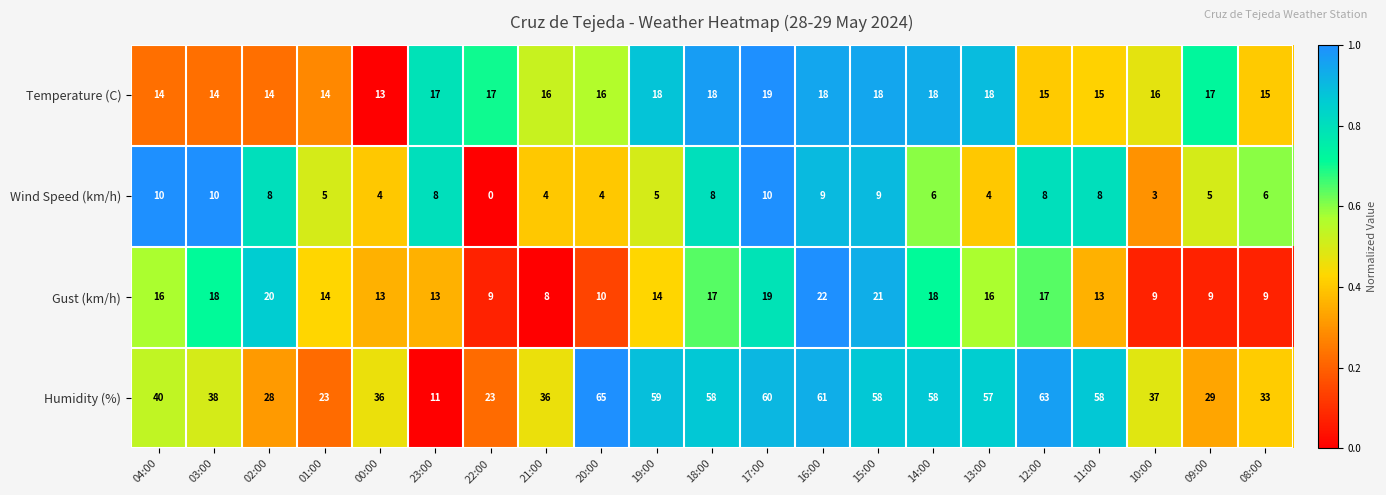

True or false: Wind Speed (km/h) has a value of 7 at 13:00.

False